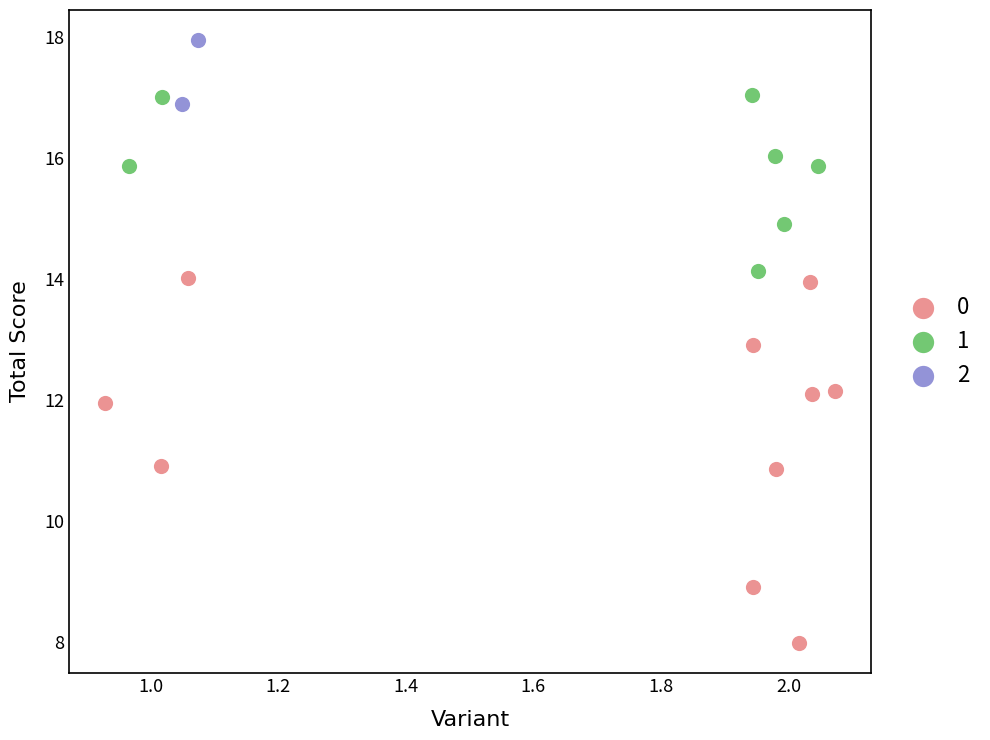

Which series has the largest Y range (max minus min)?

0